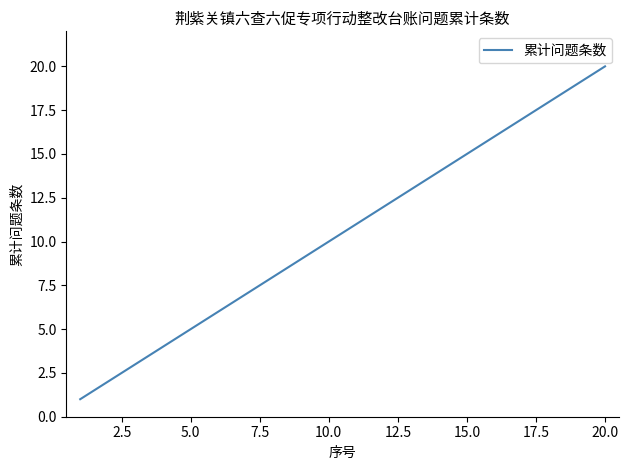

What is the greatest value displayed?

20